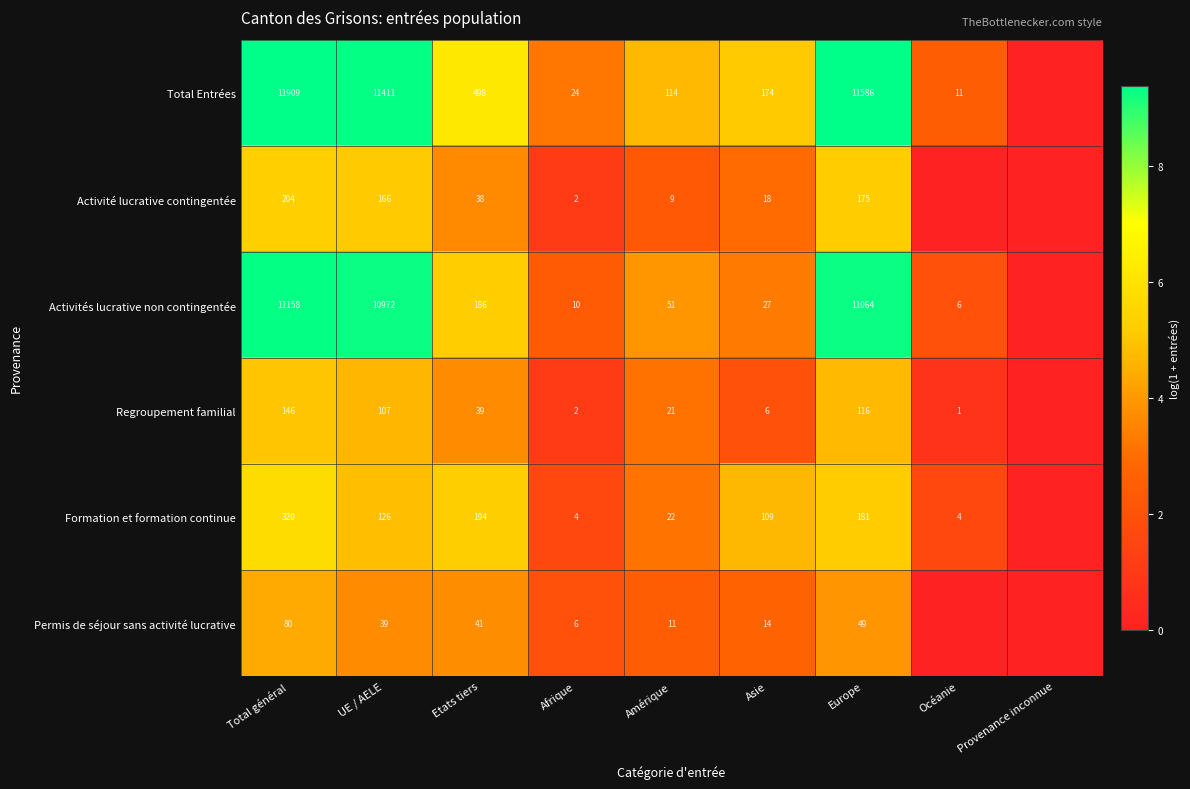

Which has a higher value, Europe or Provenance inconnue?

Europe